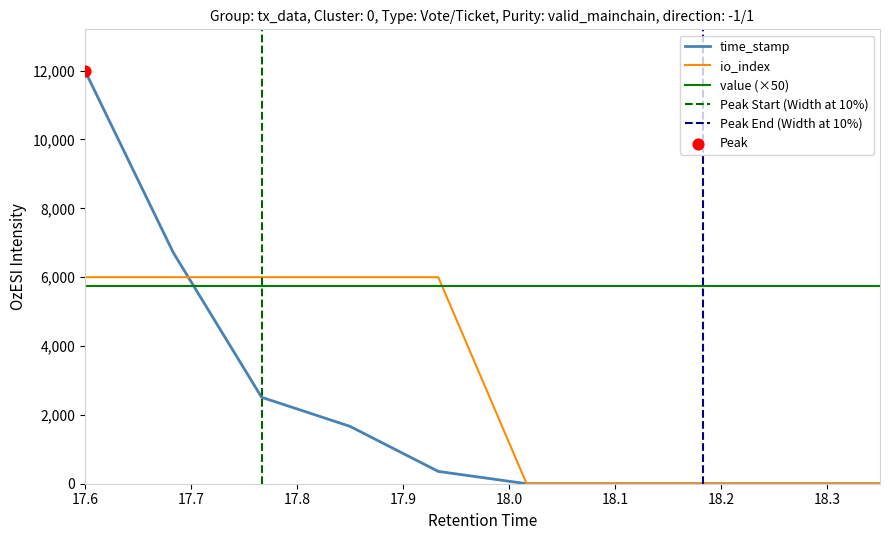

Which series has the largest total across all categories?

io_index